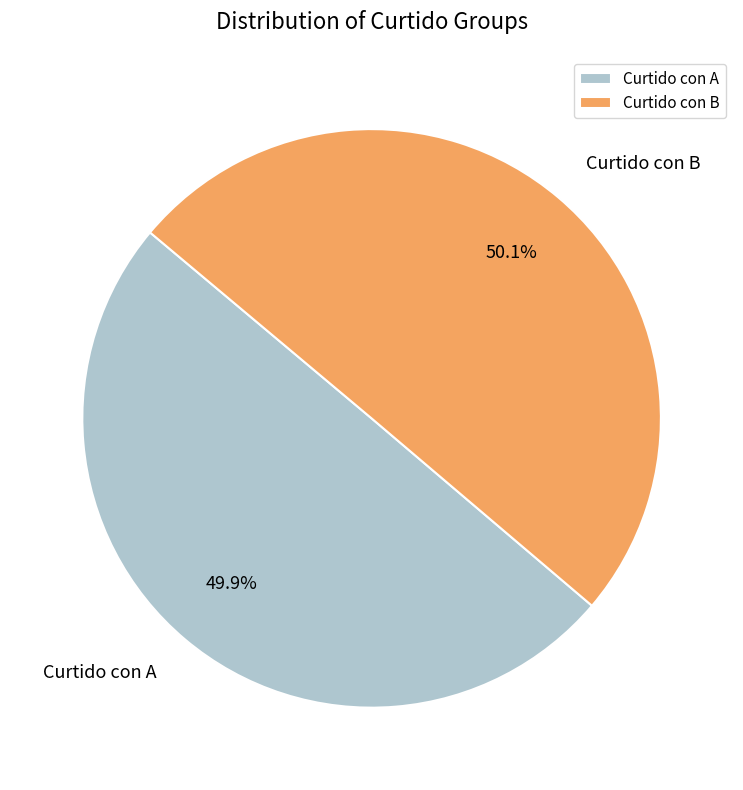

To the nearest percent, what is the combined percentage of Curtido con A and Curtido con B?

100%